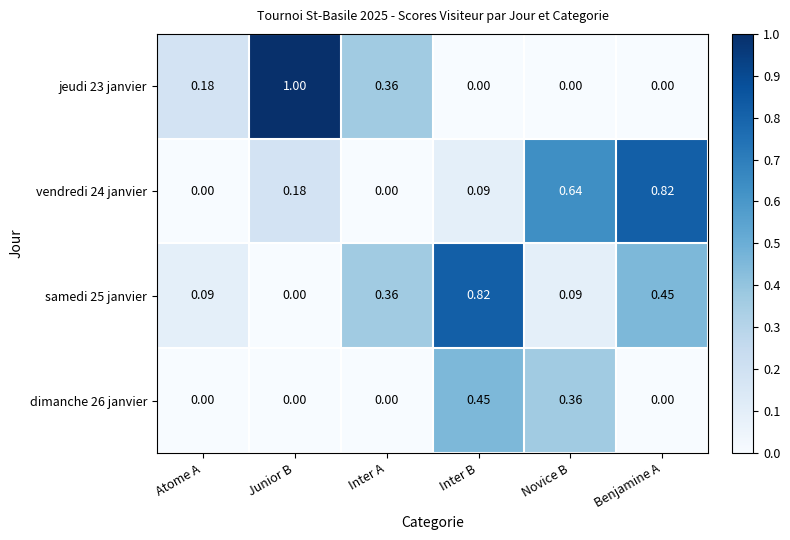

Is the value of jeudi 23 janvier at Inter A greater than the value of dimanche 26 janvier at Junior B?

Yes